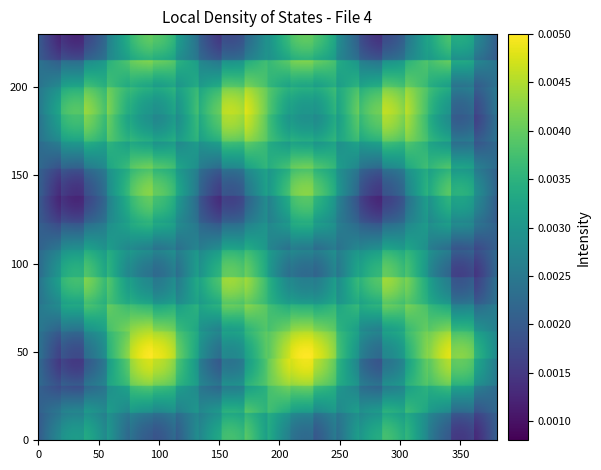

How many categories are shown in the chart?

20